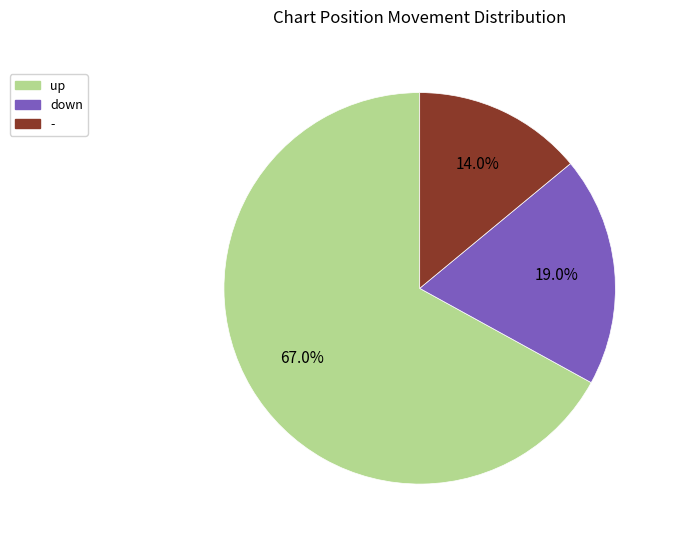

Which slice is the smallest?

-